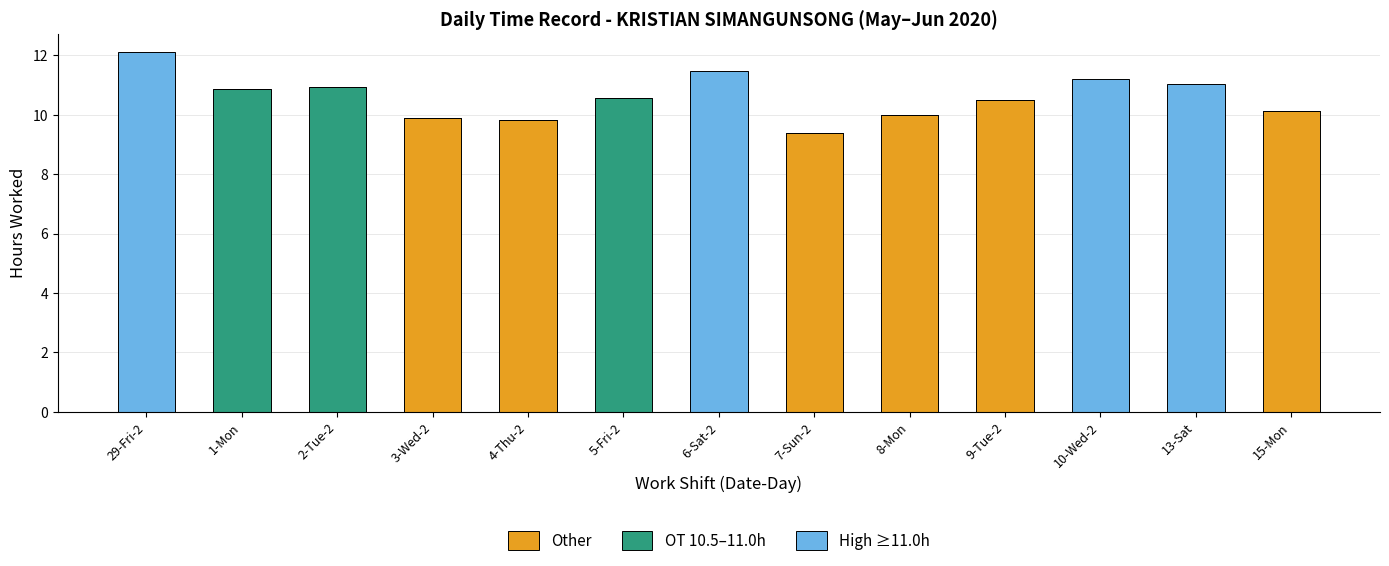

Is it true that Other equals 9.4 at 7-Sun-2?

True